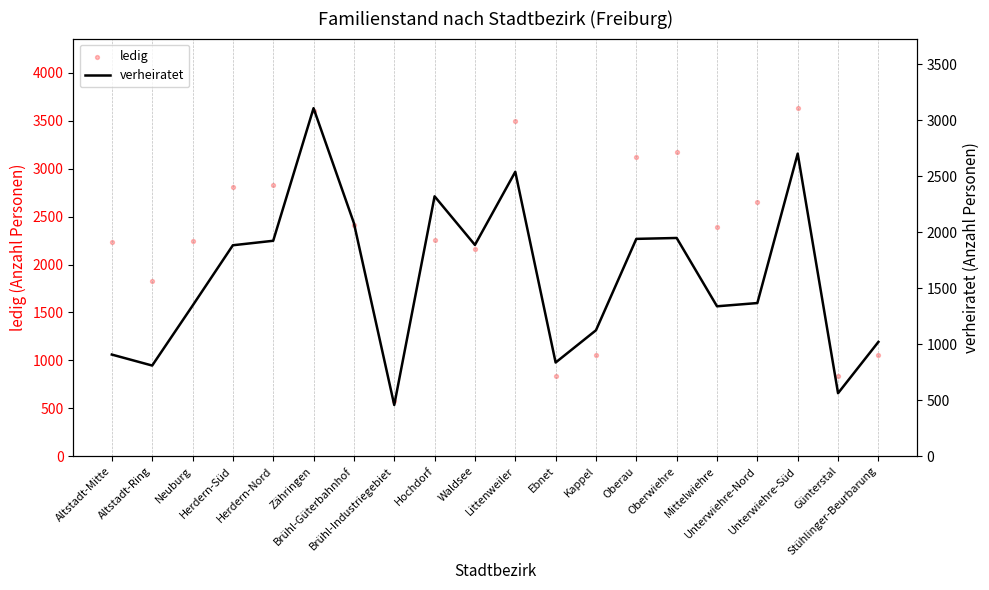

At which category is the sum across all series the highest?

Zähringen